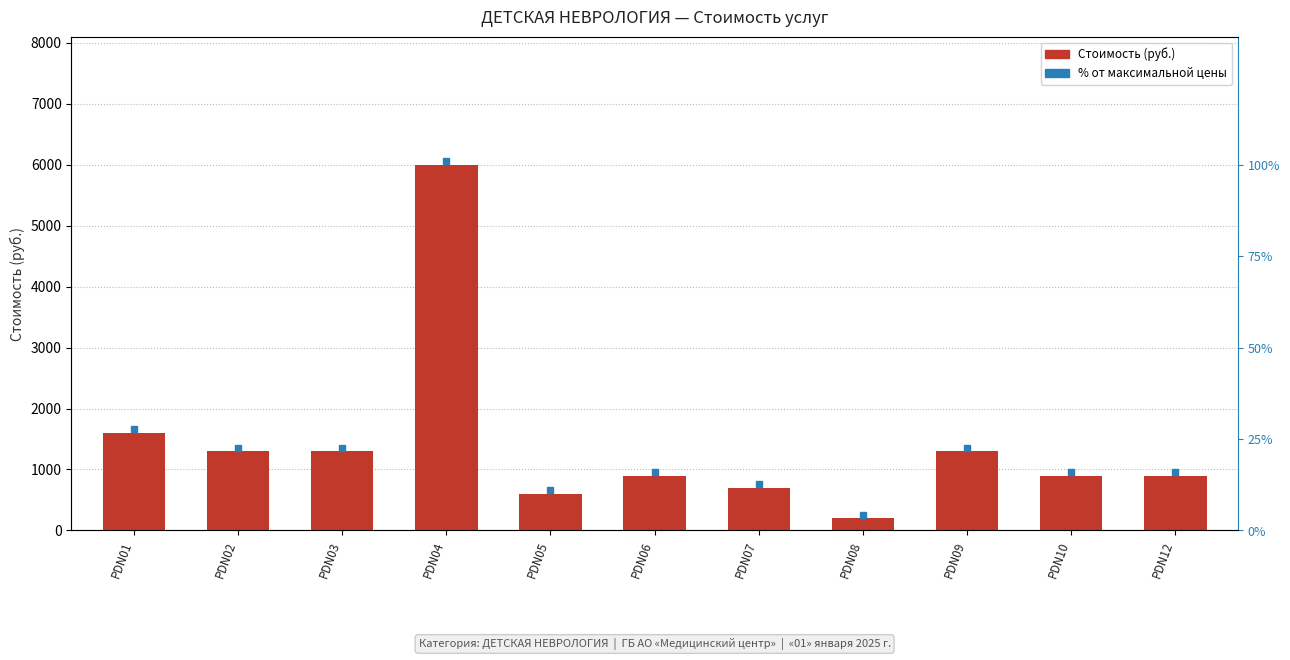

At which label does the data first exceed 900?

PDN01